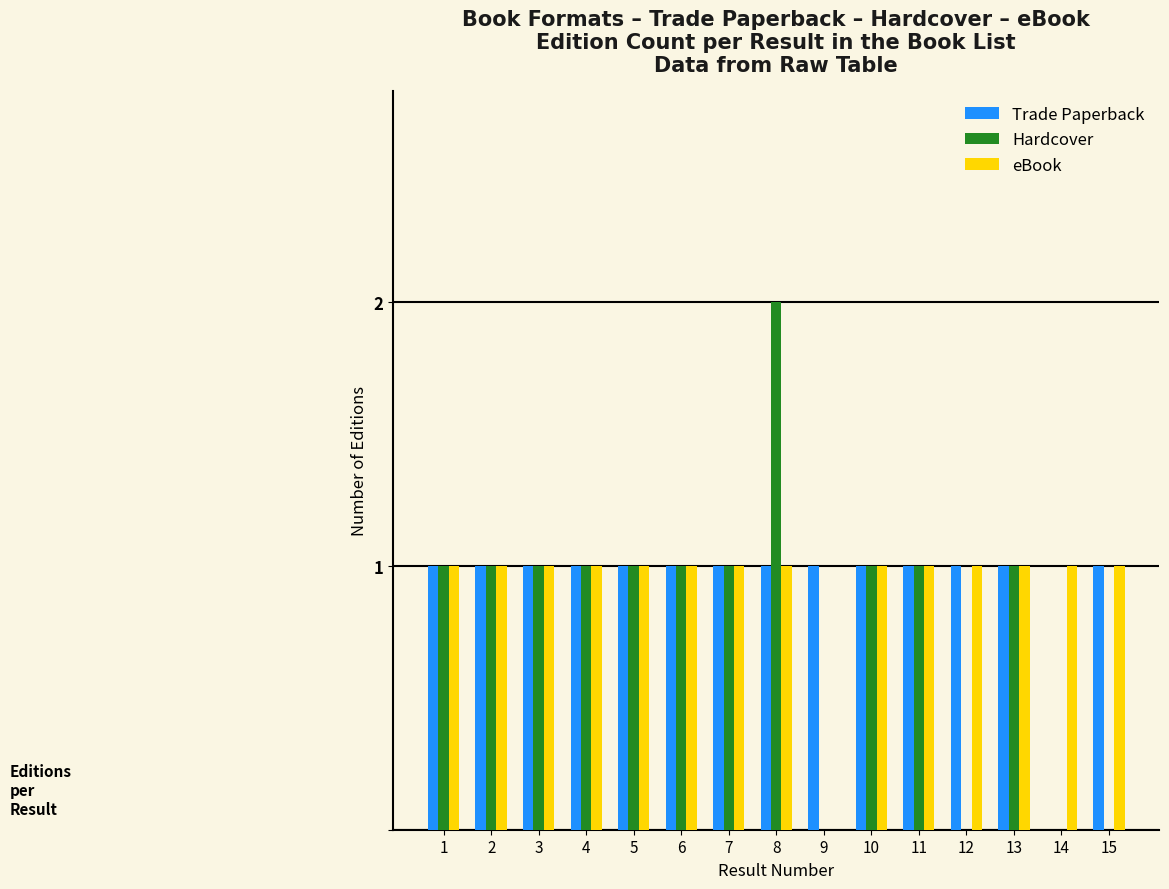

Are the bars horizontal?

No